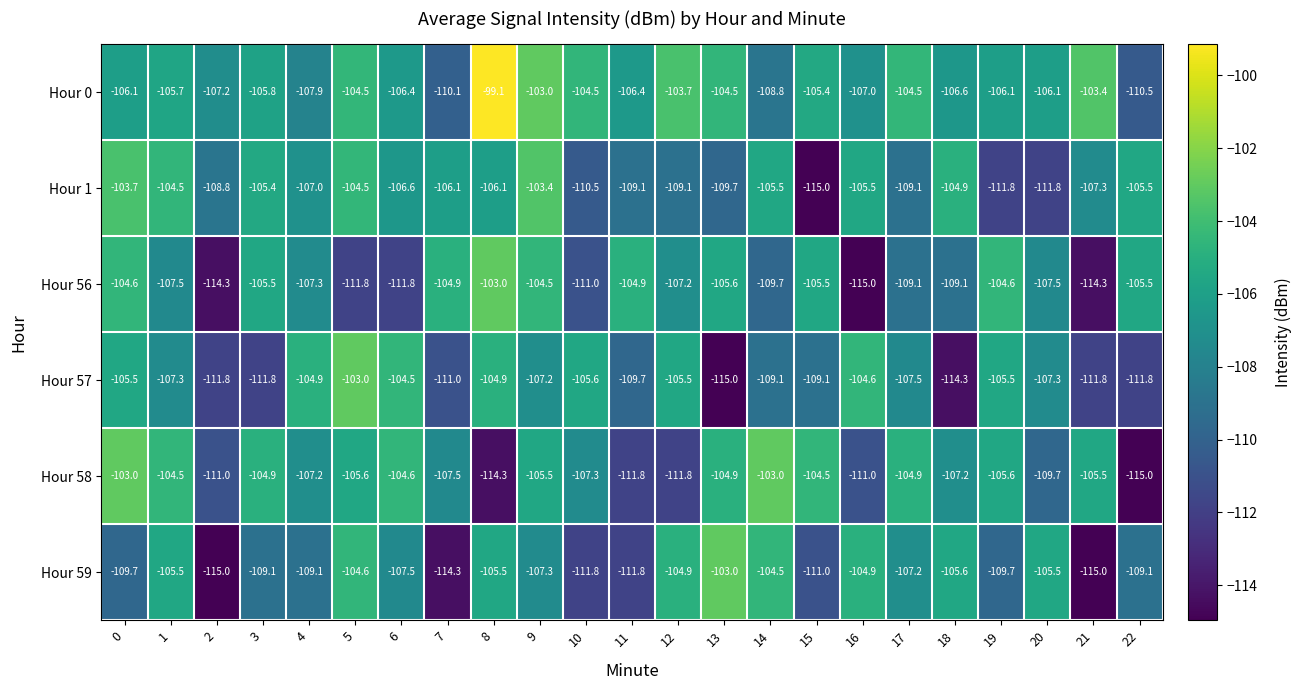

At which label does Hour 0 reach its minimum?

22